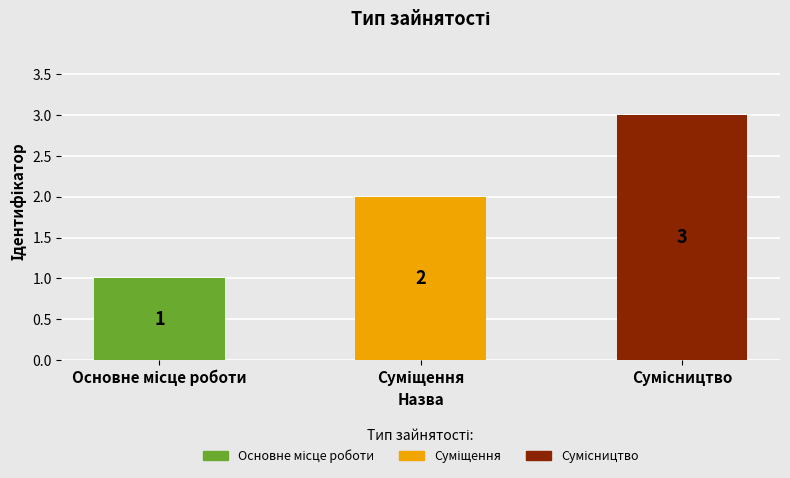

What is the value of the 3rd bar from the left?

3